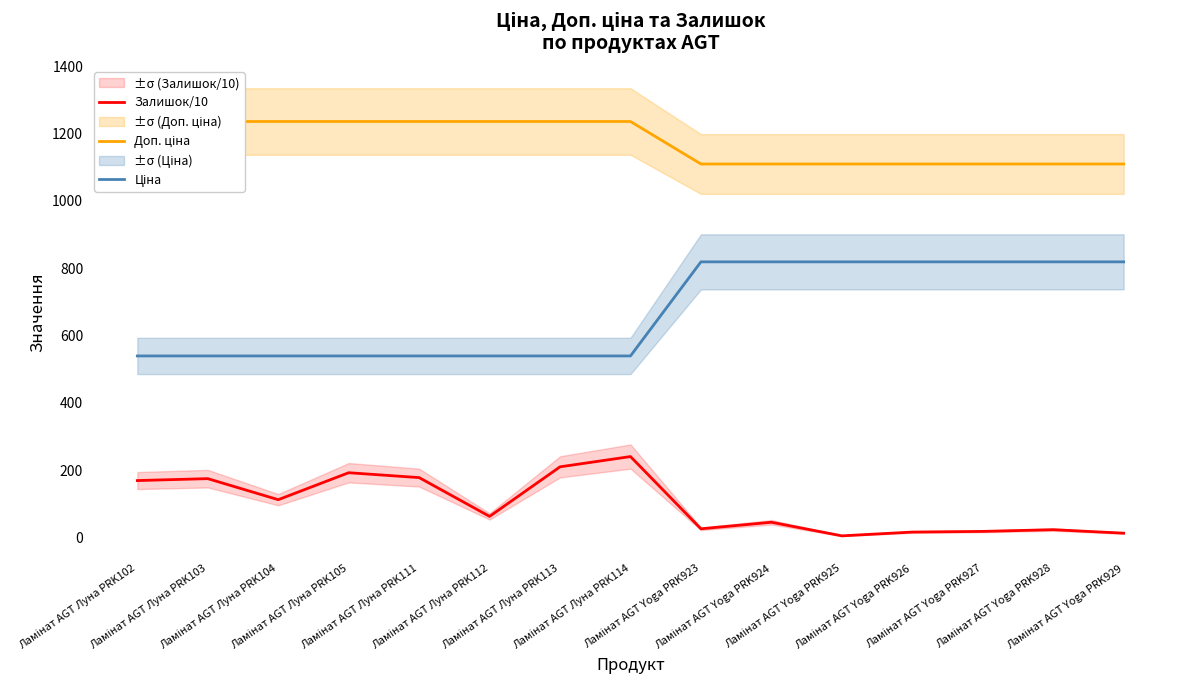

True or false: Ціна has a value of 539.0 at Ламінат AGT Луна PRK113.

True